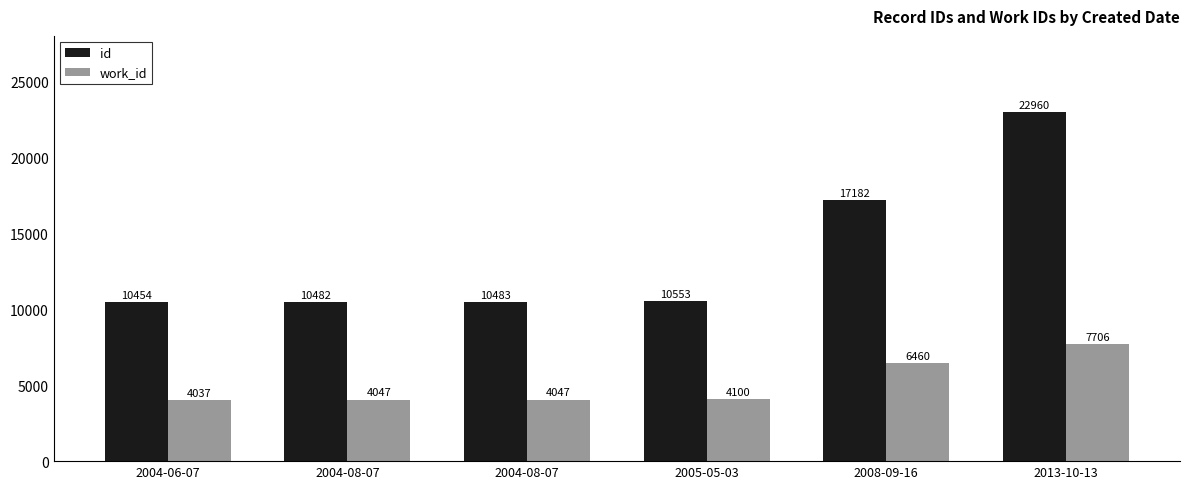

Are the bars horizontal?

No